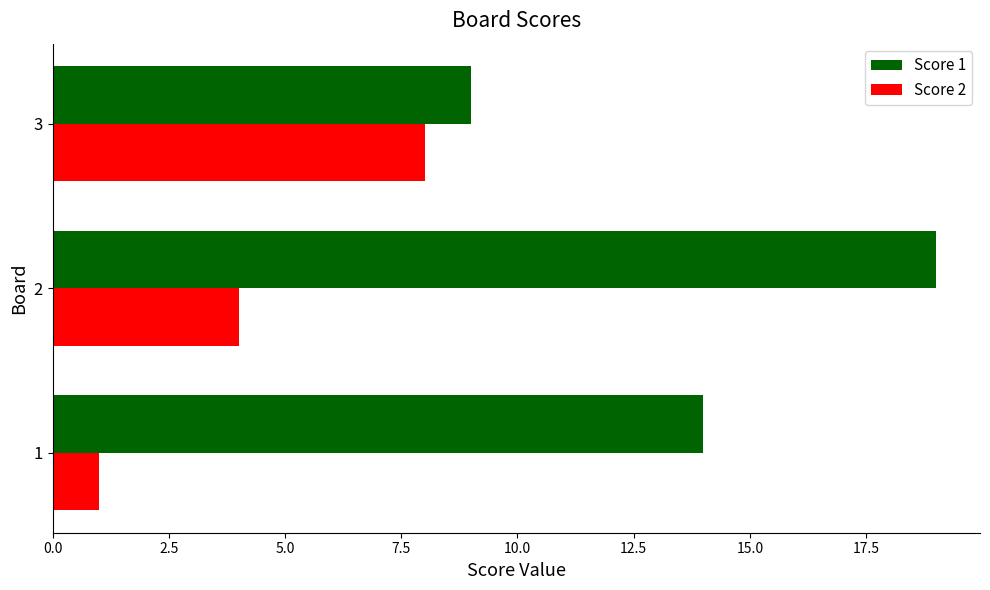

What is the maximum value for Score 2?

8